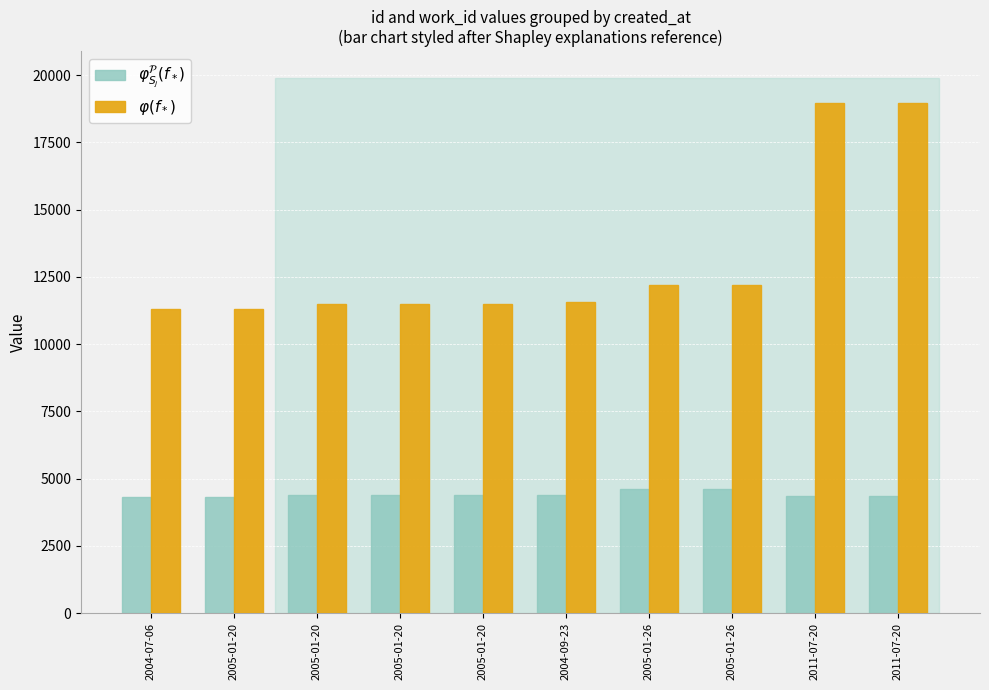

The value of $\varphi(f_*)$ at 2004-07-06 is 3804. True or false?

False